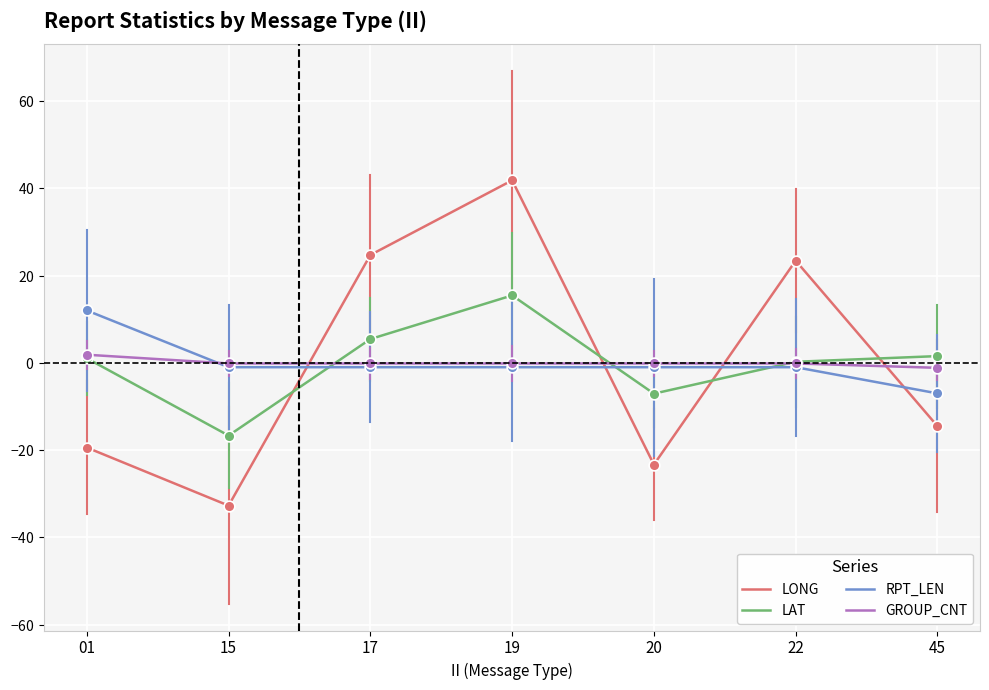

Is the value of LAT at 17 greater than the value of GROUP_CNT at 45?

Yes